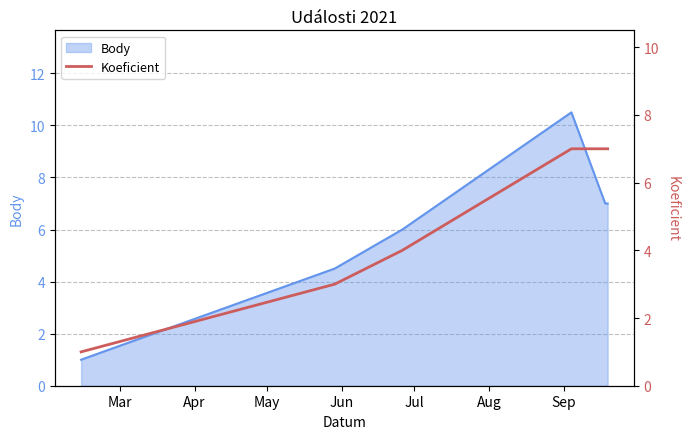

What is the lowest value of the Body series?

1.0